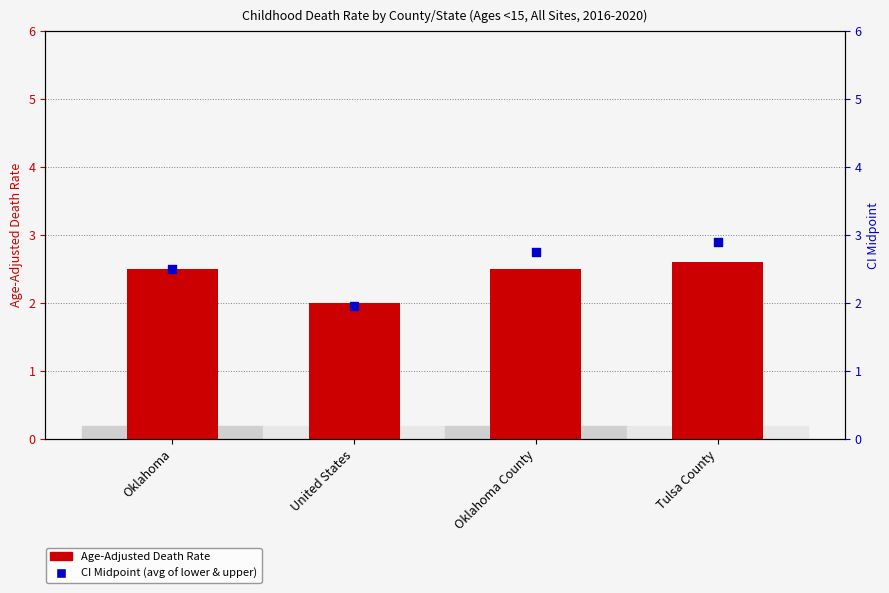

At which category is the sum across all series the highest?

Tulsa County